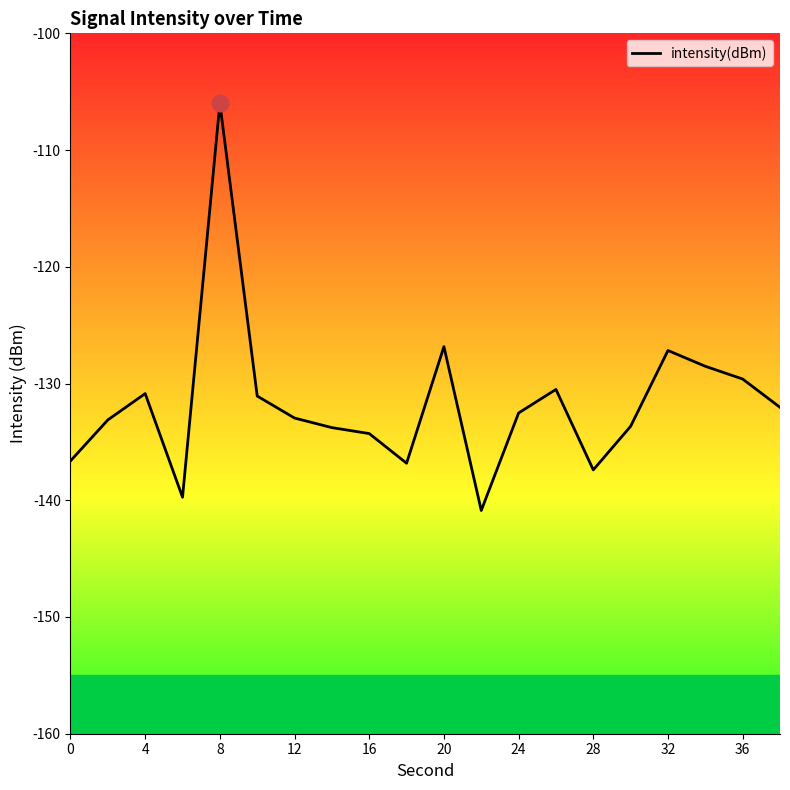

What is the maximum value shown in the chart?

-106.0